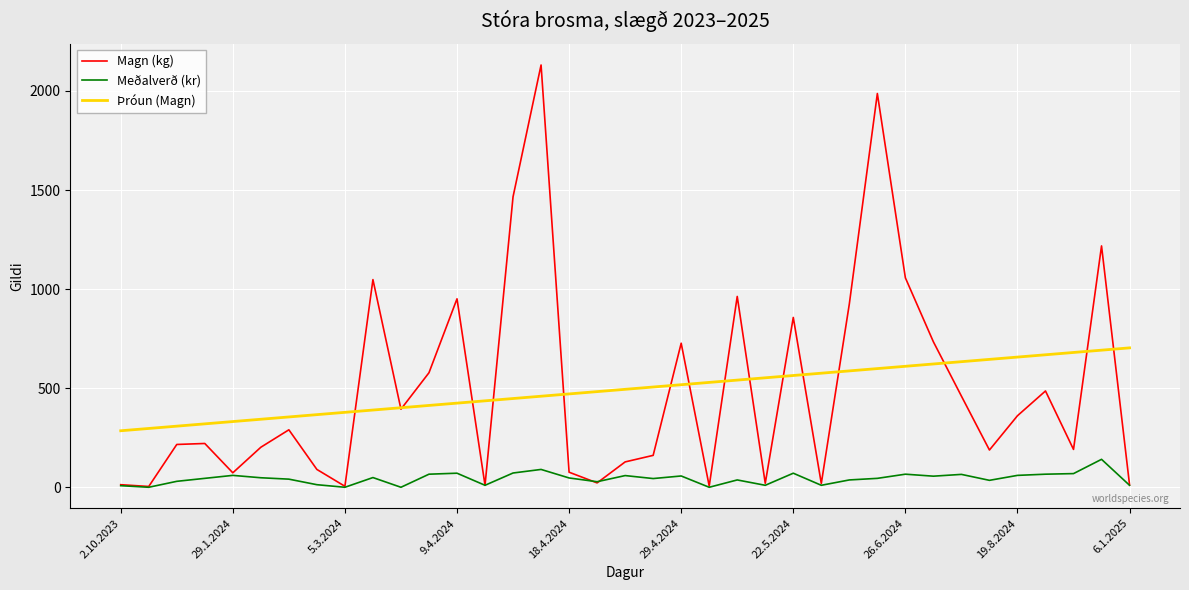

True or false: Meðalverð (kr) and Þróun (Magn) intersect in this chart.

False